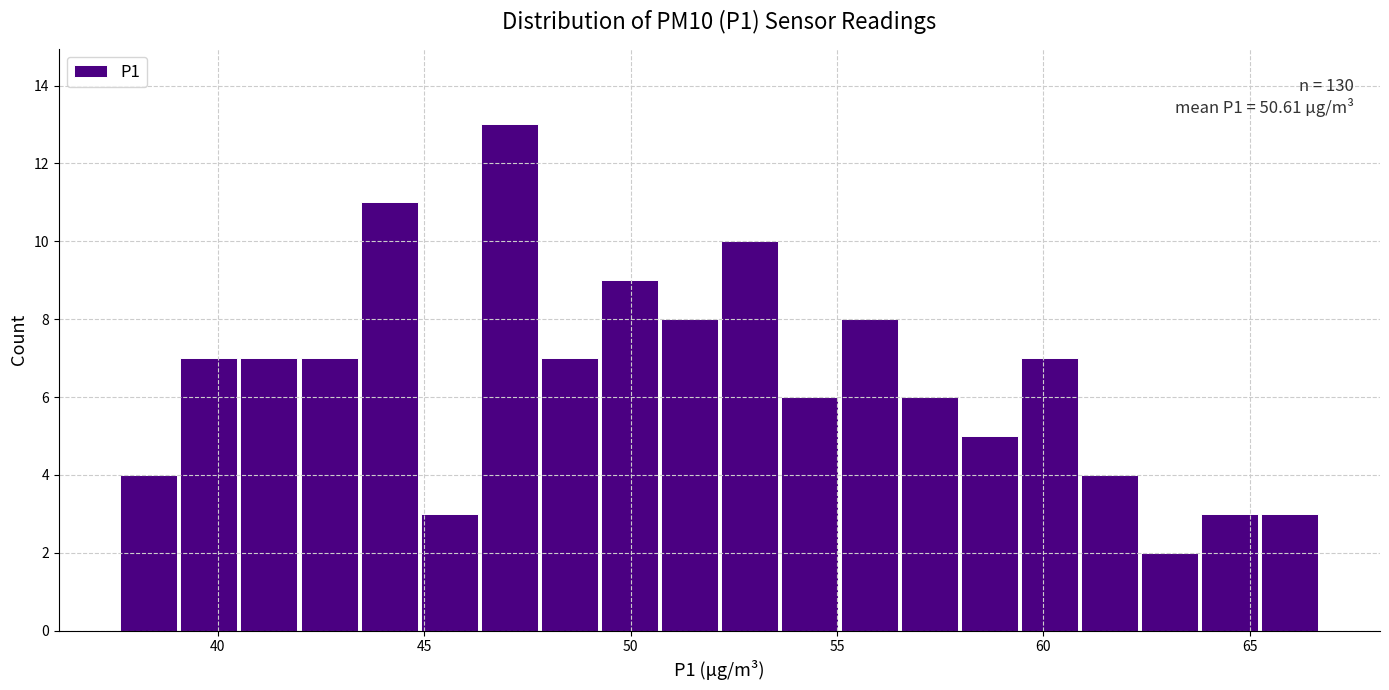

Read against the x-axis, roughly where is the centre of the tallest bar?

47.0